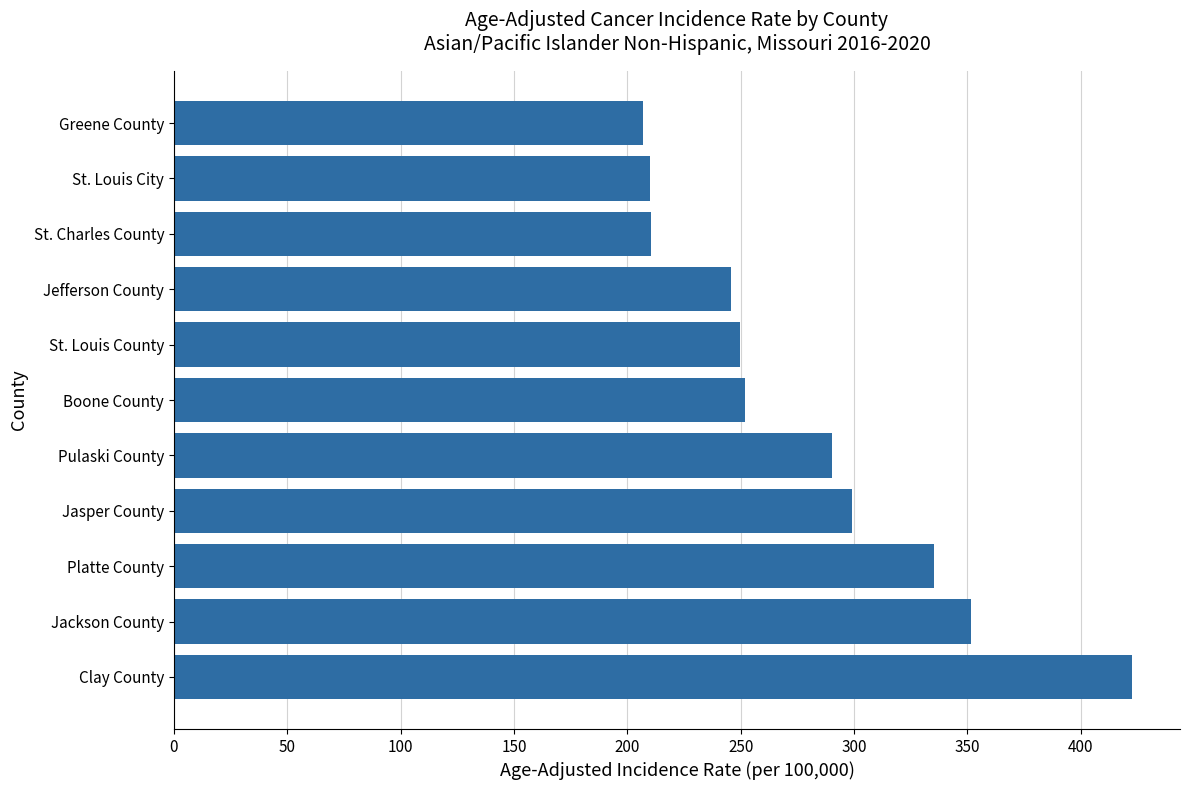

Read the value at St. Charles County.

210.2